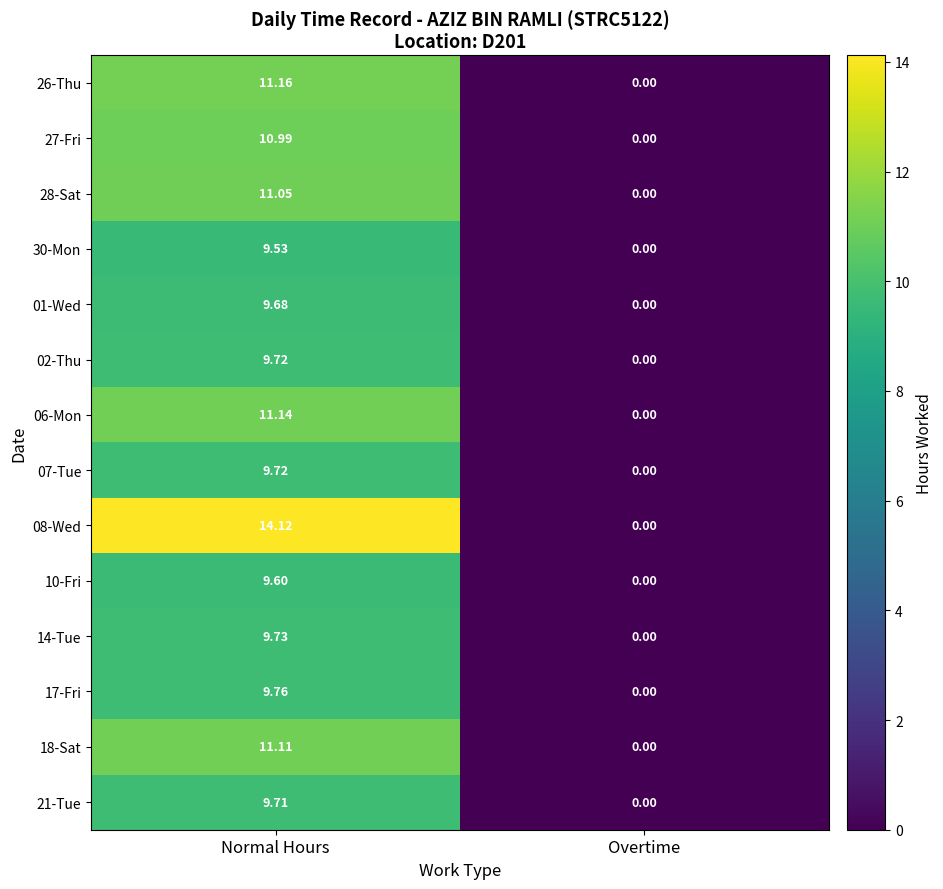

Rank the categories by 27-Fri value from lowest to highest.

Overtime, Normal Hours